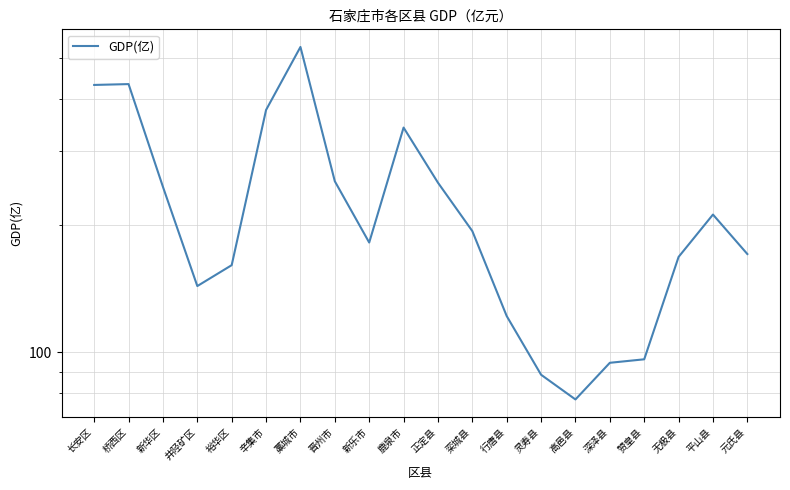

Which category has the lowest value across all series?

高邑县